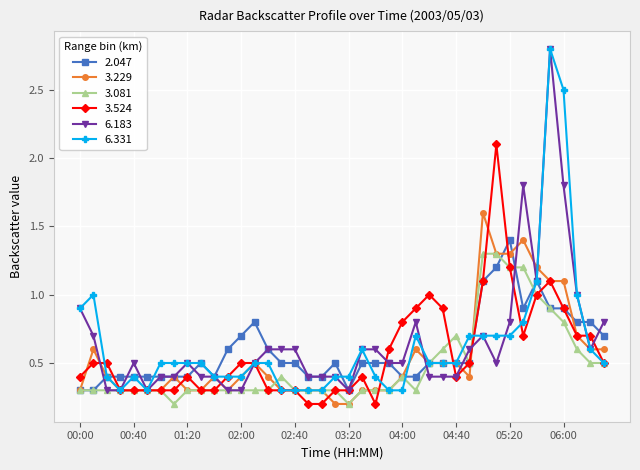

What are all the series names shown in the legend?

2.047, 3.229, 3.081, 3.524, 6.183, 6.331